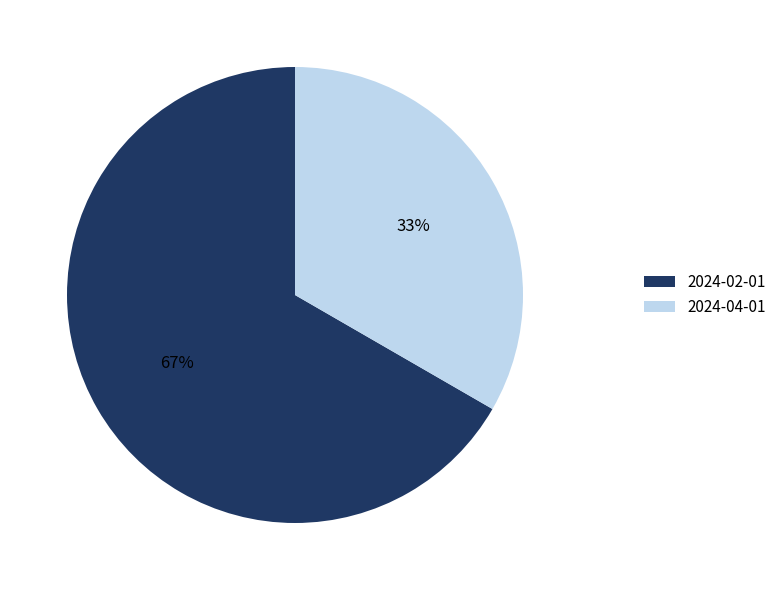

What is the largest slice in the pie chart?

2024-02-01